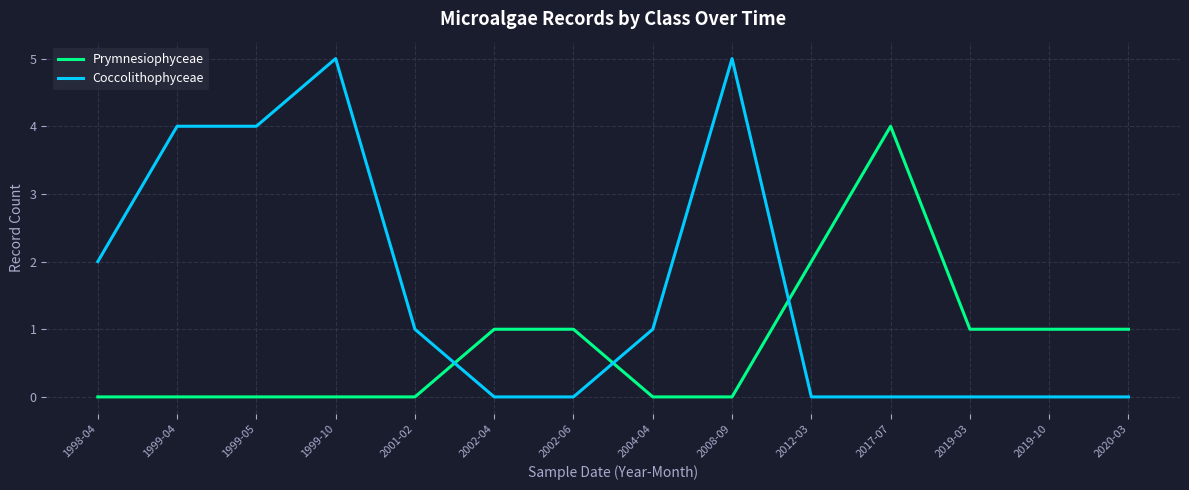

Which series has the widest spread of values?

Coccolithophyceae